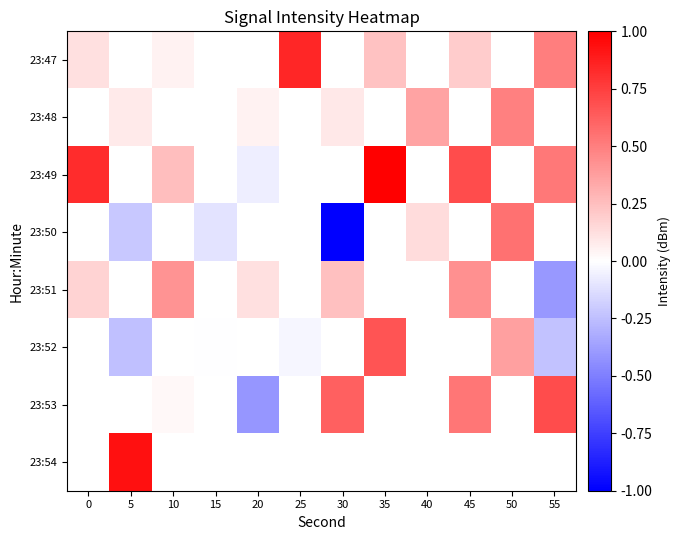

At how many categories does at least one series exceed 0?

11